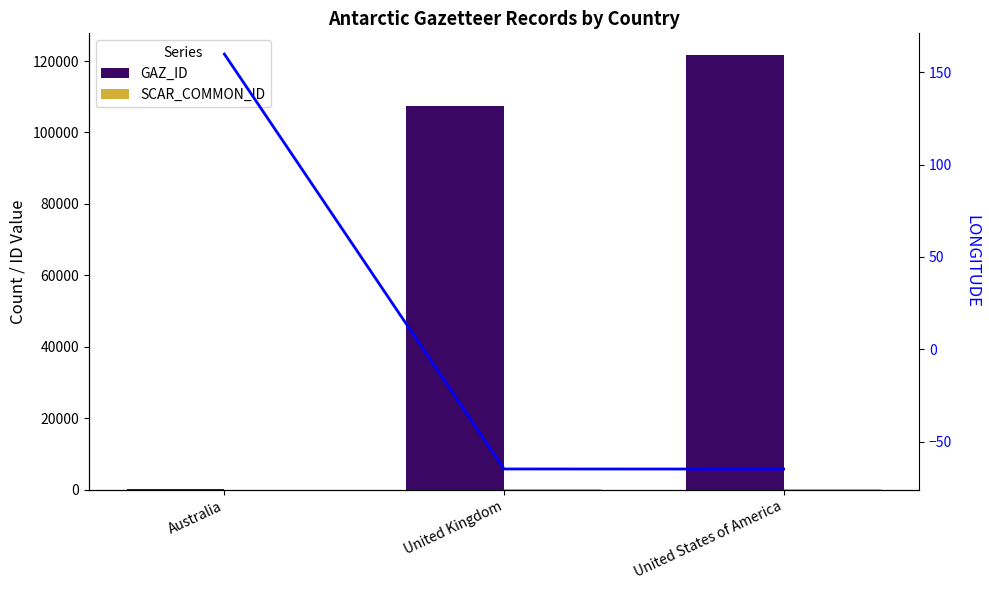

What value does the GAZ_ID series have at United States of America?

121660.0